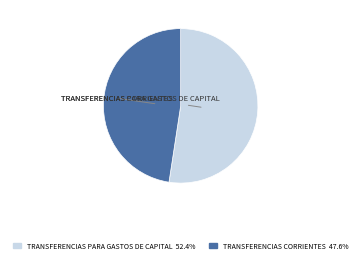

Is there a majority slice in this chart?

Yes